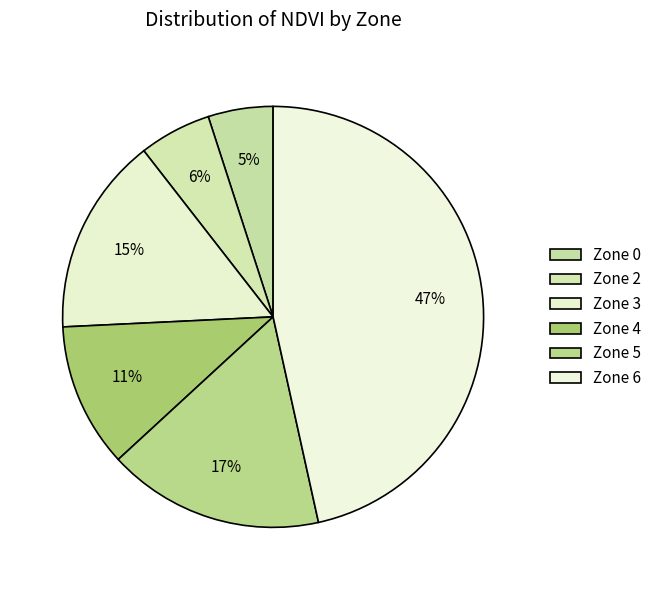

Which slice is the largest?

Zone 6